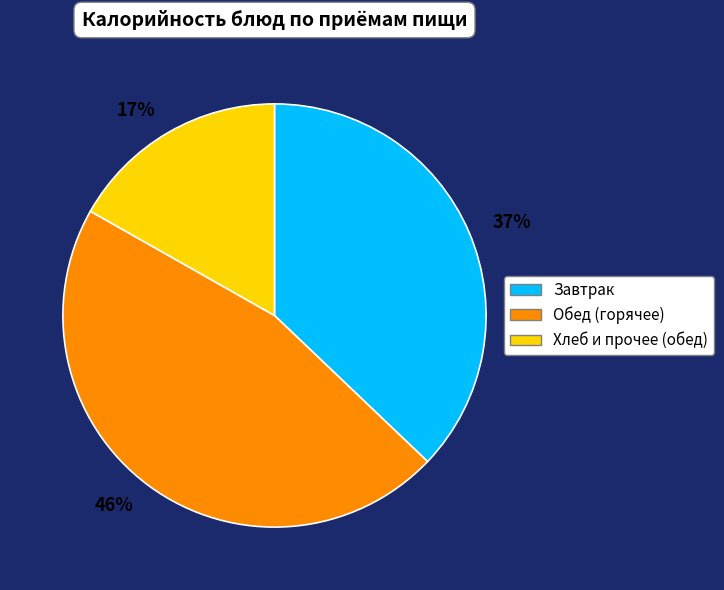

To the nearest percent, what percentage of the pie is Хлеб и прочее (обед)?

17%